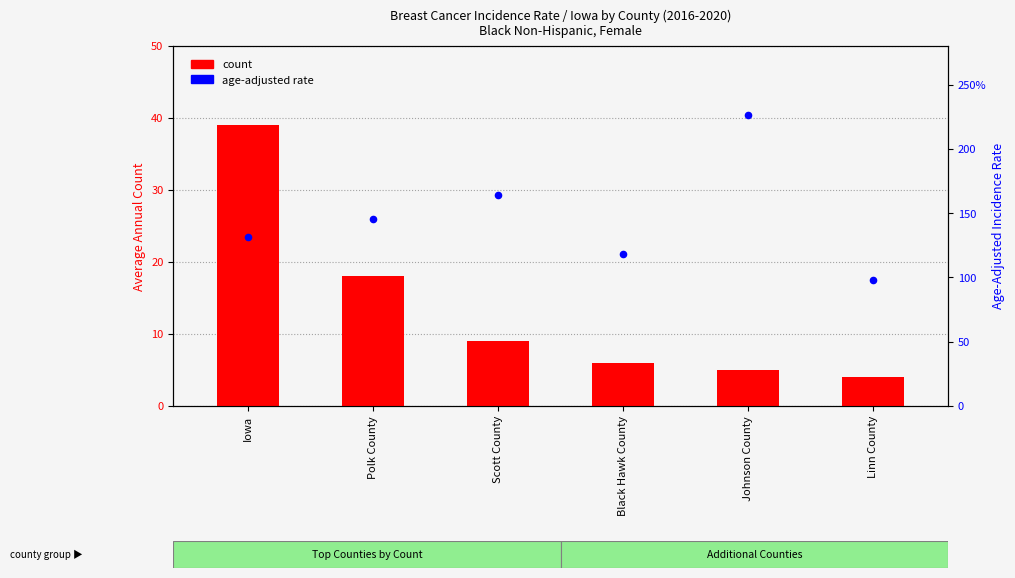

At which category is the sum across all series the highest?

Johnson County